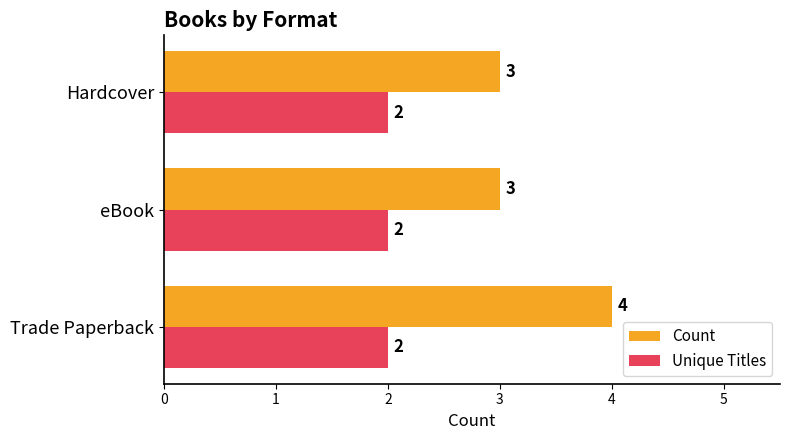

Count the Count values in the range 3 to 4.

3